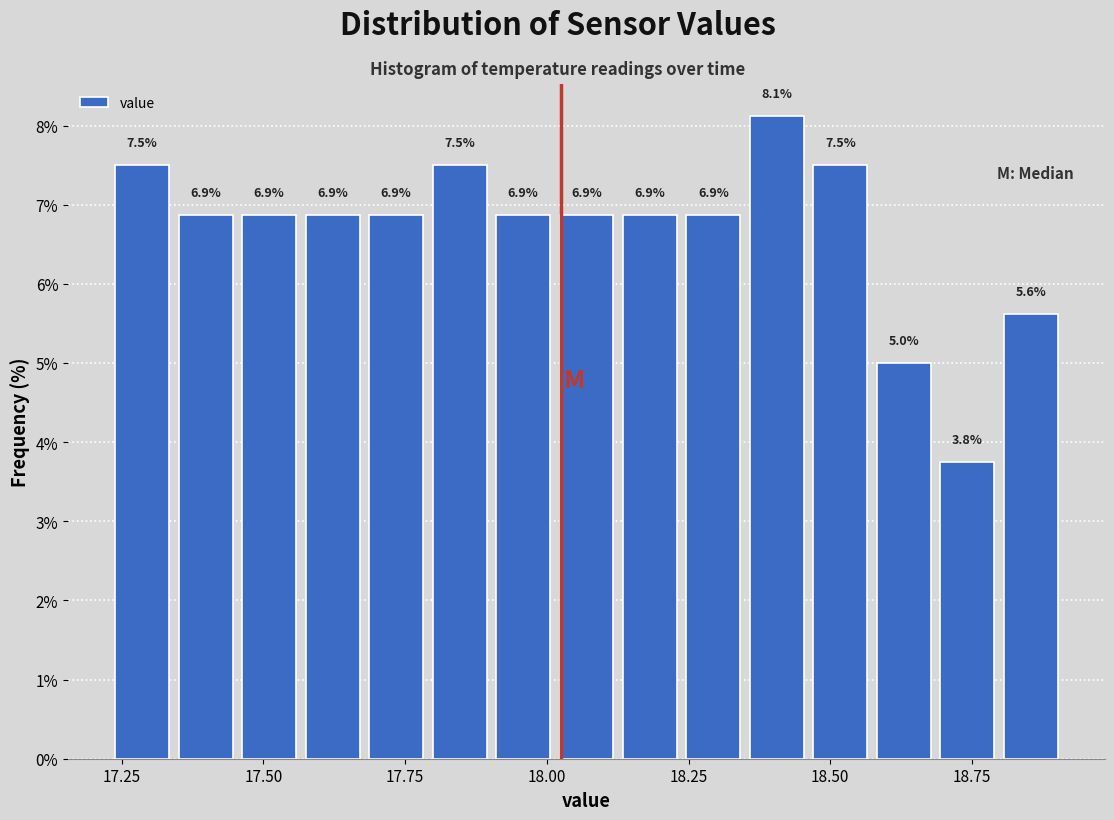

Read against the x-axis, roughly where is the centre of the tallest bar?

18.40